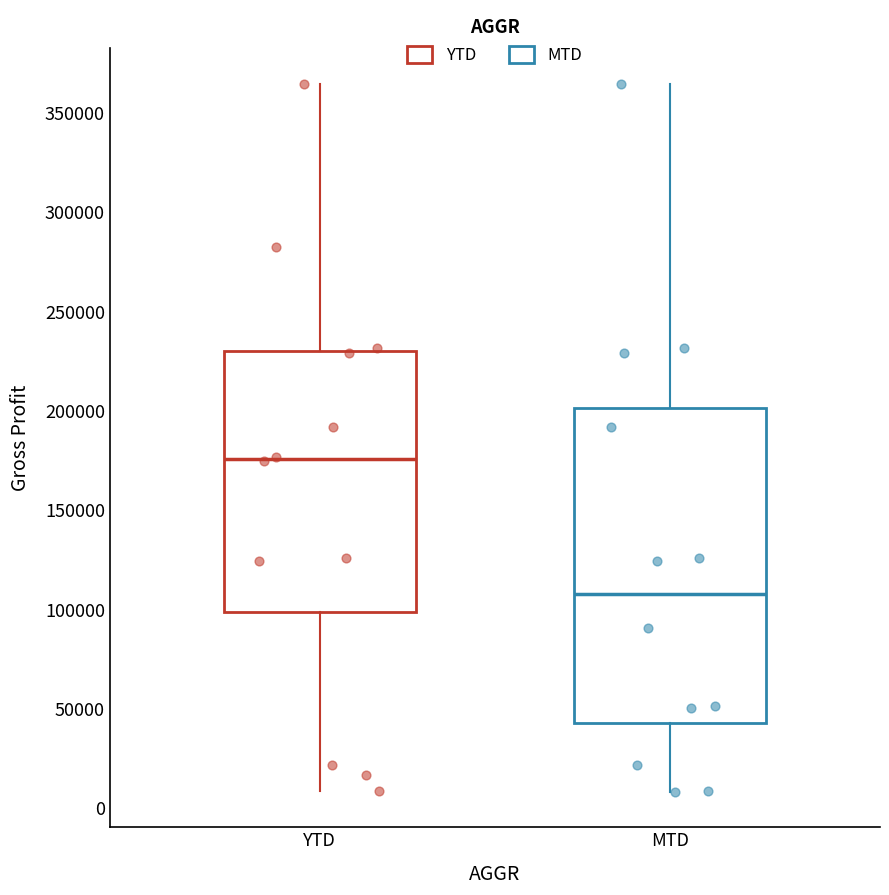

Comparing the boxes themselves (not the whiskers), which one is the tallest?

MTD